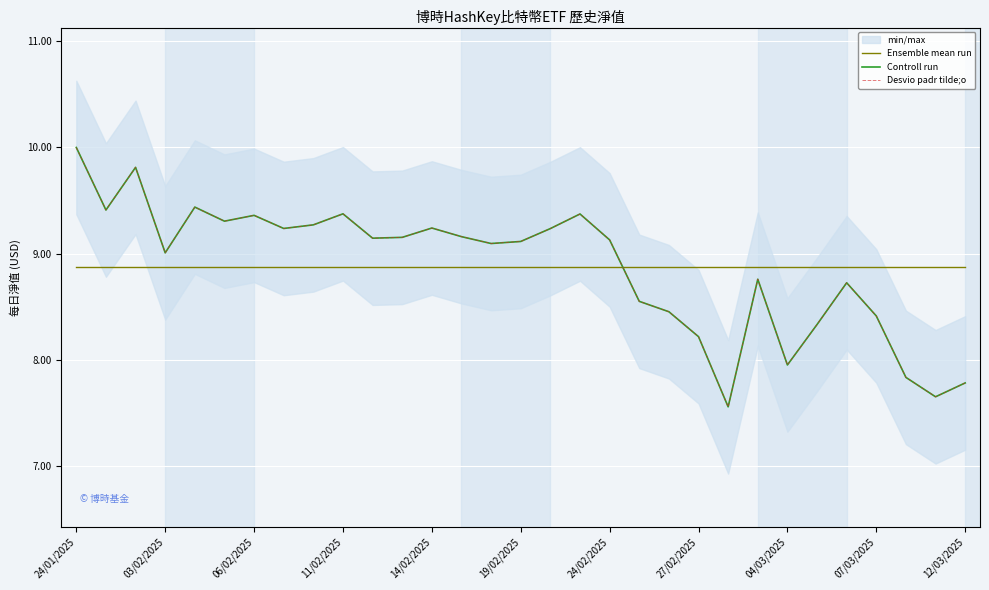

Does the chart display data point markers on the line(s)?

No